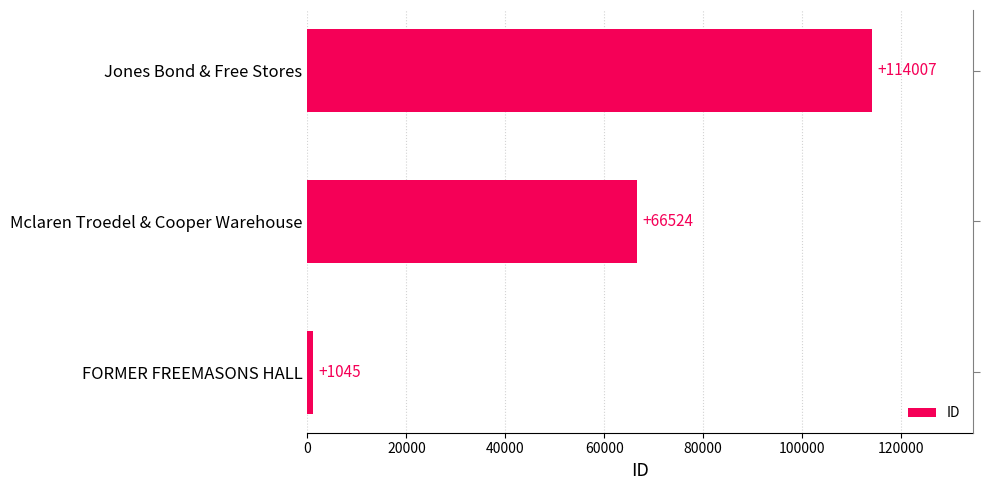

How many categories are shown in the chart?

3